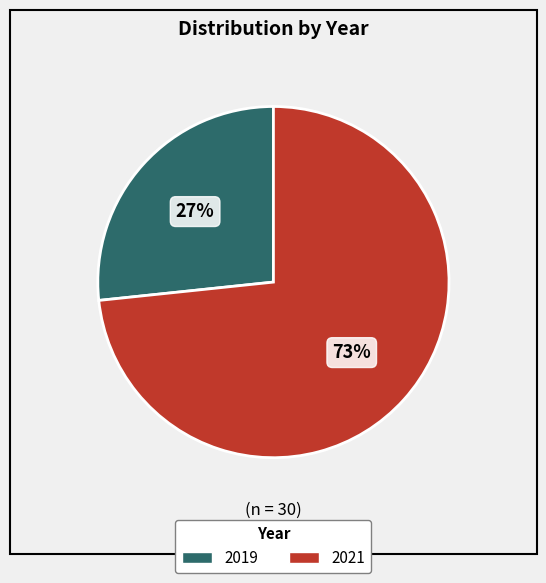

Which category has the biggest portion of the pie?

2021